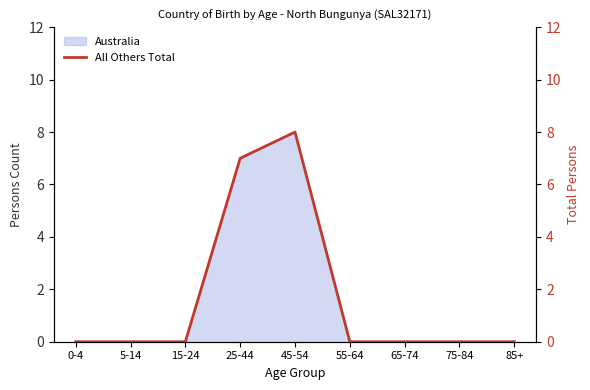

What is the label of the 5th point from the left?

45-54